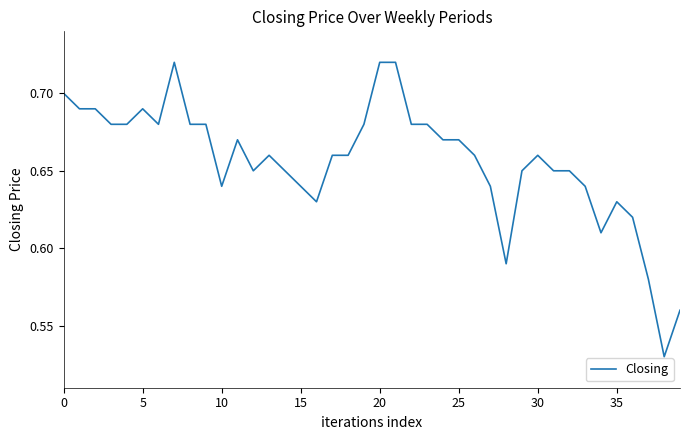

Does the chart display data point markers on the line(s)?

No